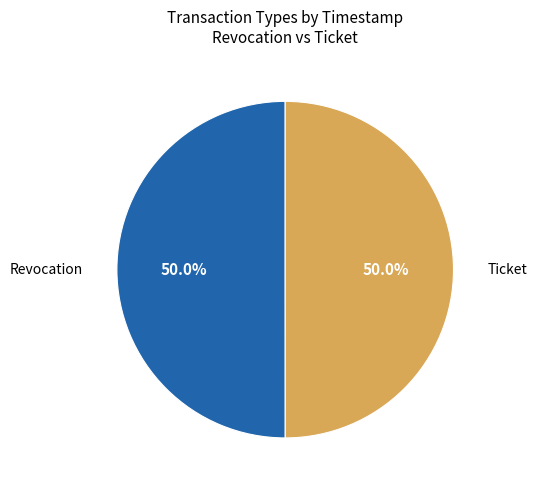

Rank the categories by value from highest to lowest.

Revocation, Ticket